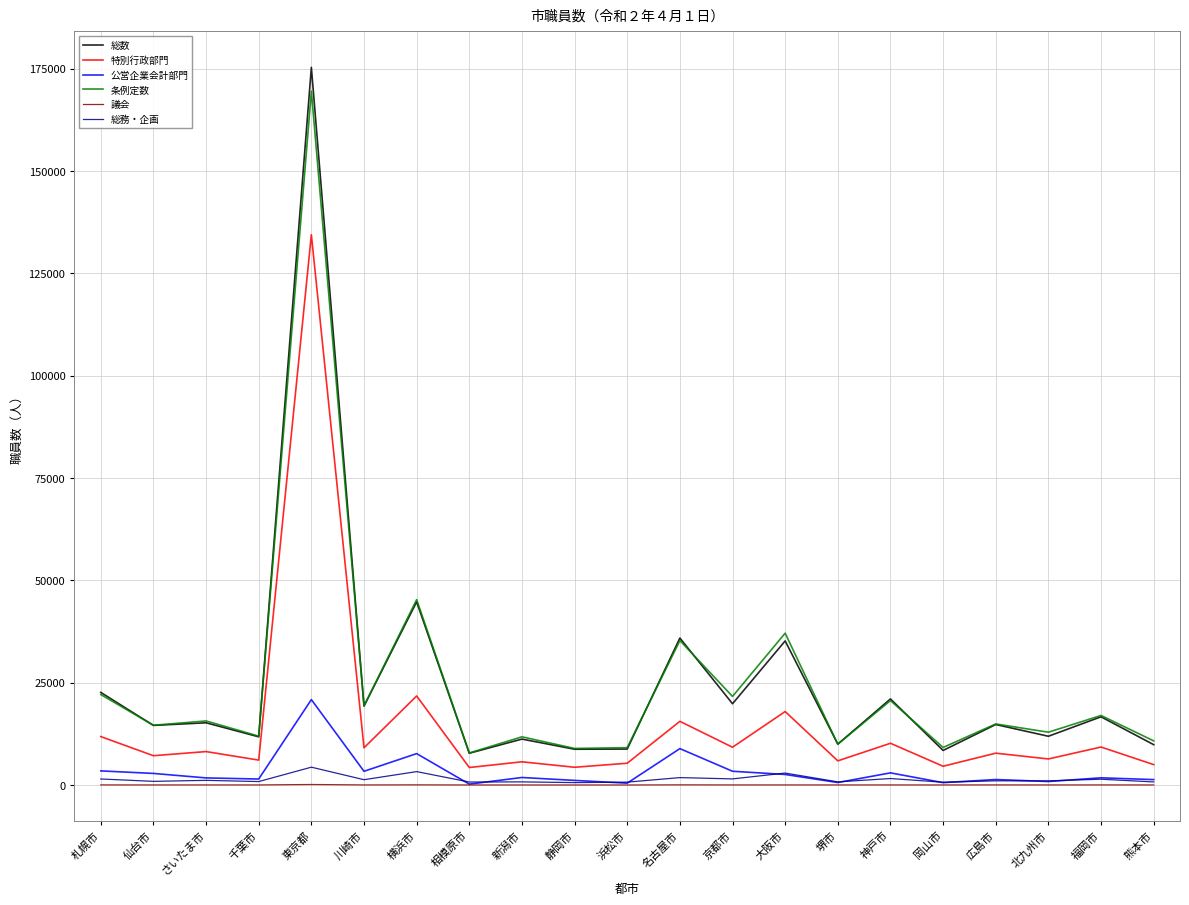

Is this an area chart (filled region under the line)?

No